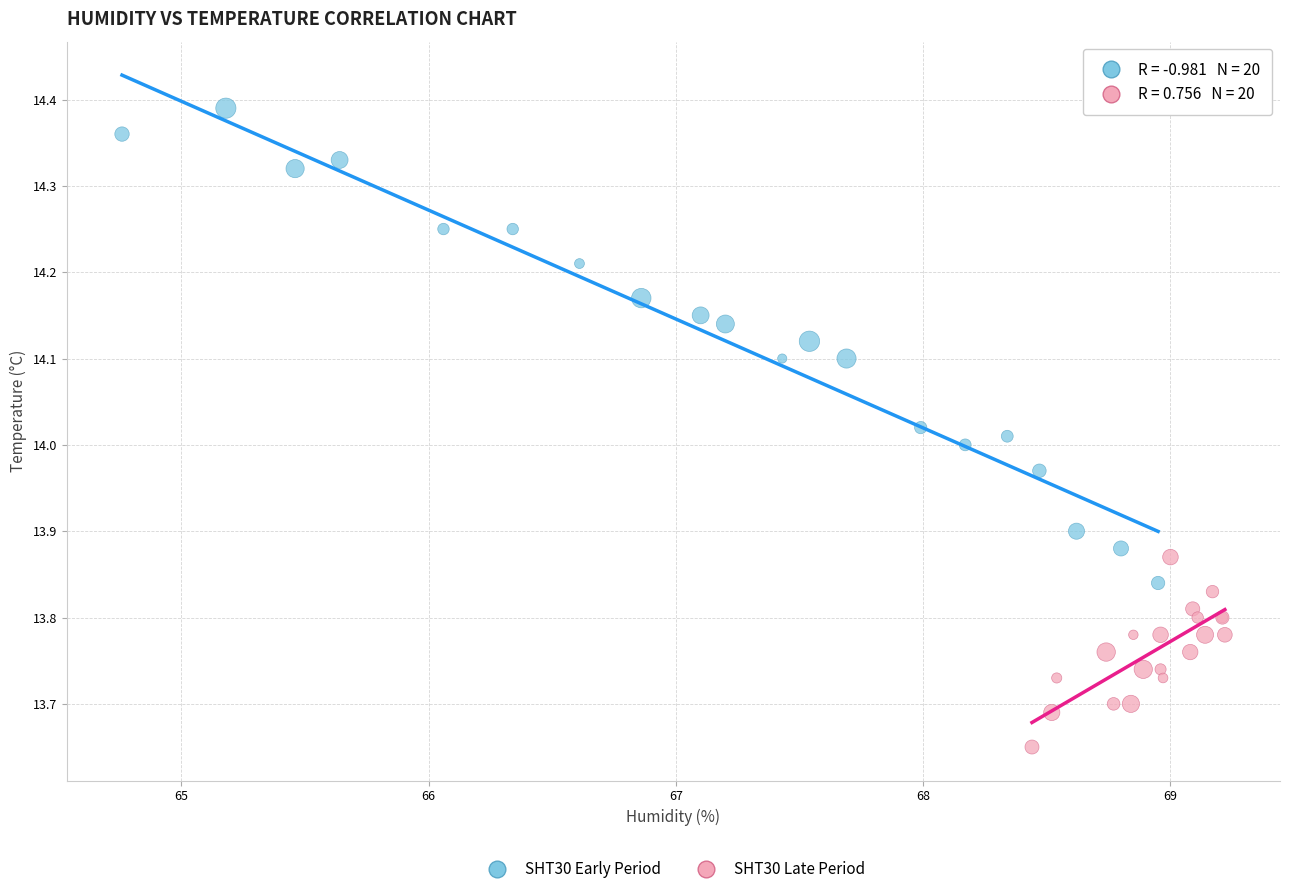

Which series contains the highest Y value?

SHT30 Early Period